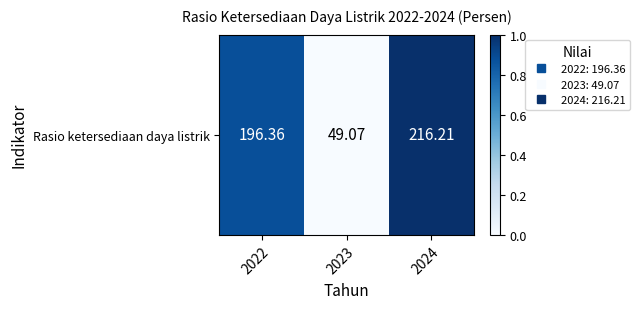

How many values exceed 0?

2